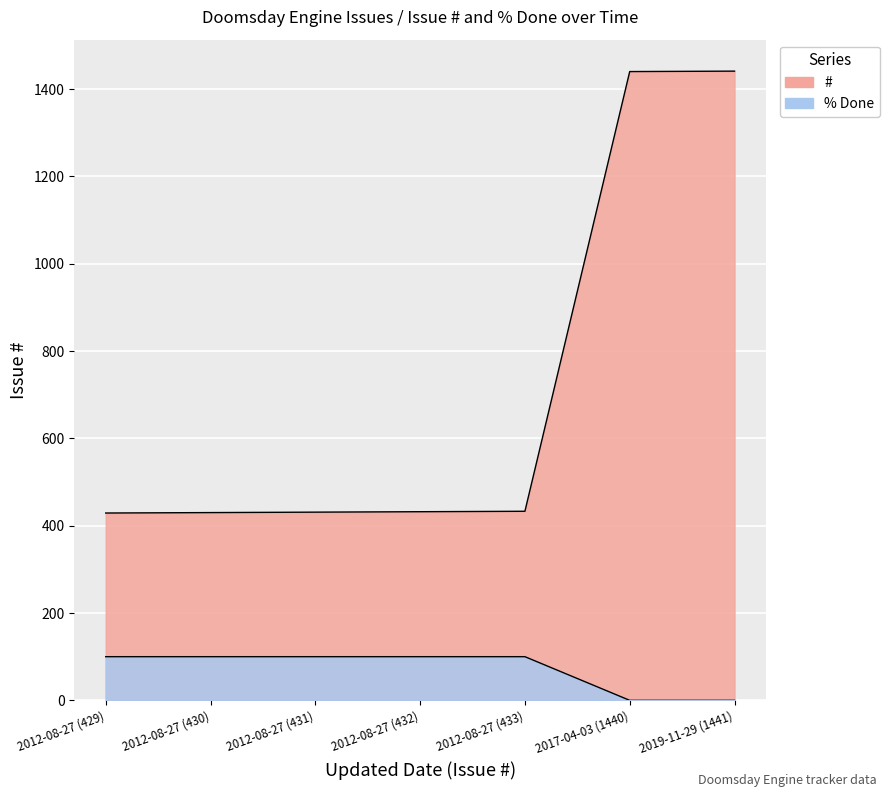

Reading right to left, list all the values displayed in this chart.

#: 1441	1440	433	432	431	430	429
% Done: 0	0	100	100	100	100	100